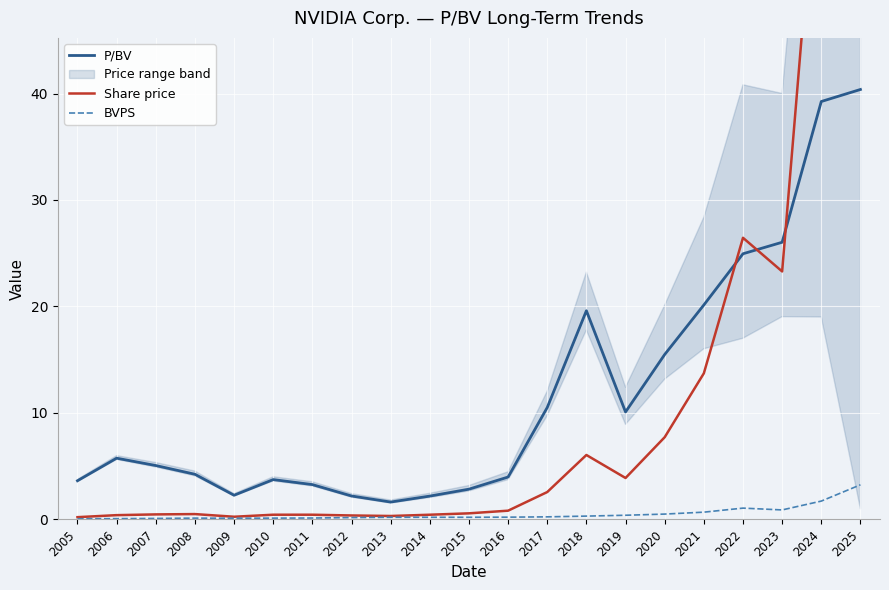

Rank the series at 2013 from highest to lowest value.

P/BV, Share price, BVPS